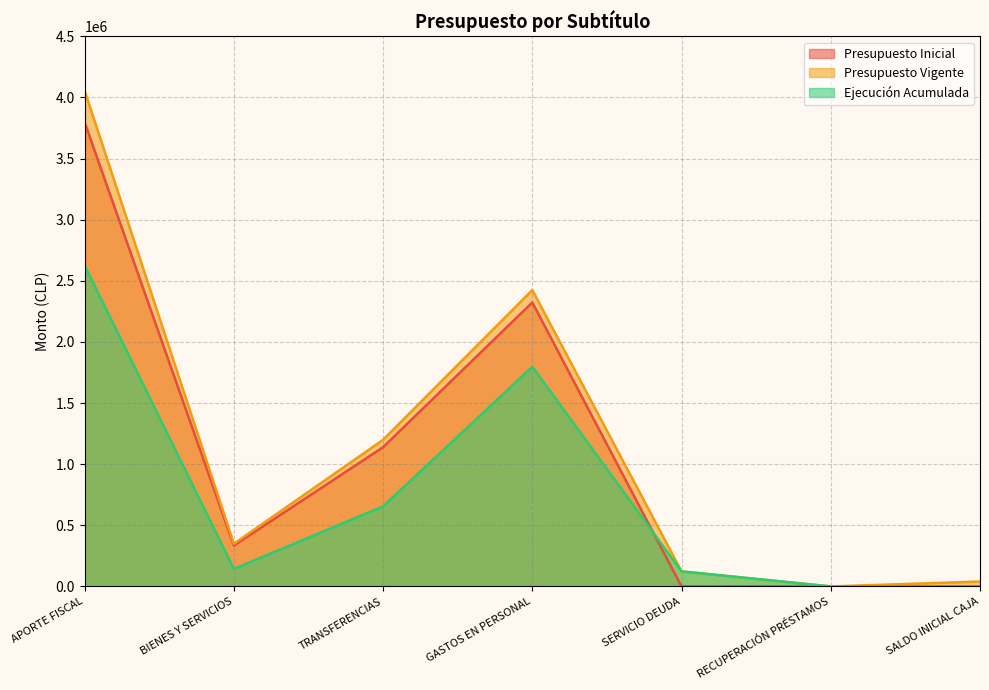

Rank the categories by Presupuesto Vigente value from highest to lowest.

APORTE FISCAL, GASTOS EN PERSONAL, TRANSFERENCIAS, BIENES Y SERVICIOS, SERVICIO DEUDA, SALDO INICIAL CAJA, RECUPERACIÓN PRÉSTAMOS